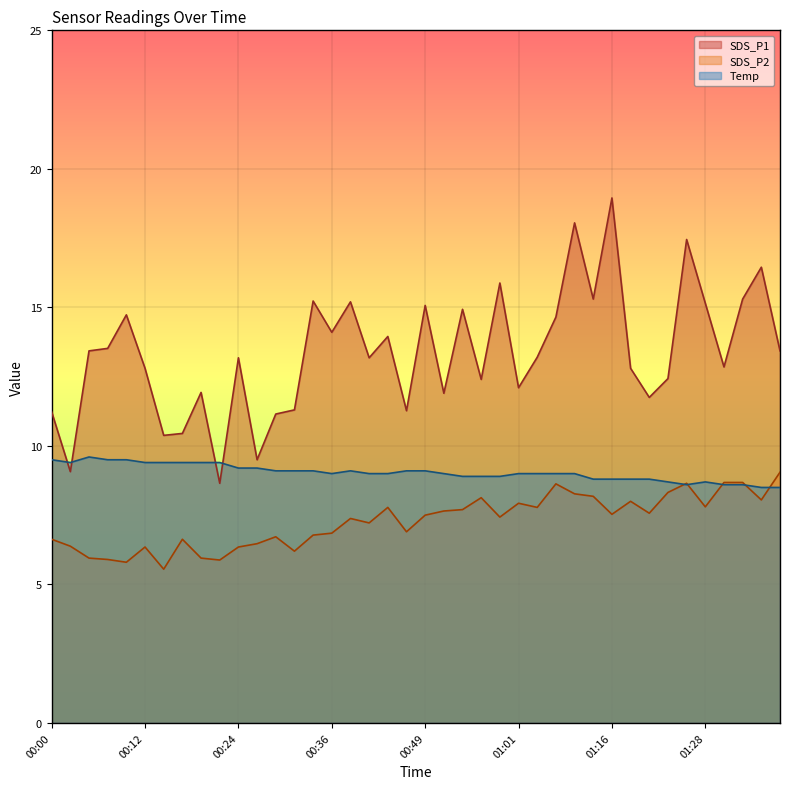

What is the difference between the second highest and second lowest values in the SDS_P1 series?

9.0